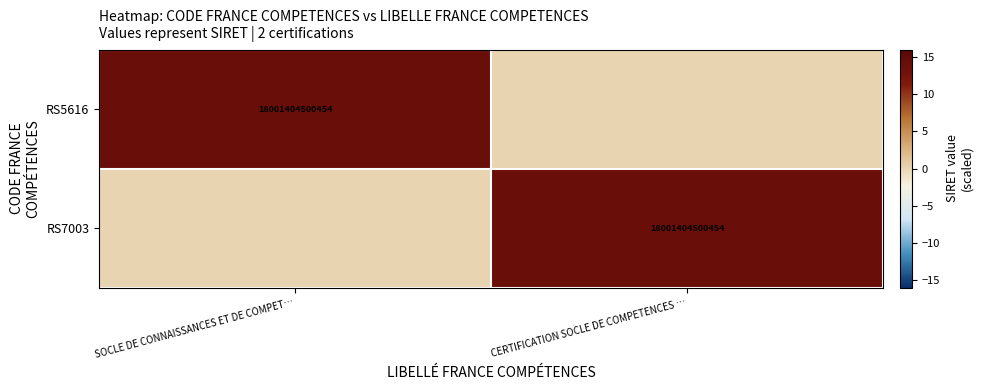

The RS5616 series shows 5171844327287 at SOCLE DE CONNAISSANCES ET DE COMPET…. True or false?

False